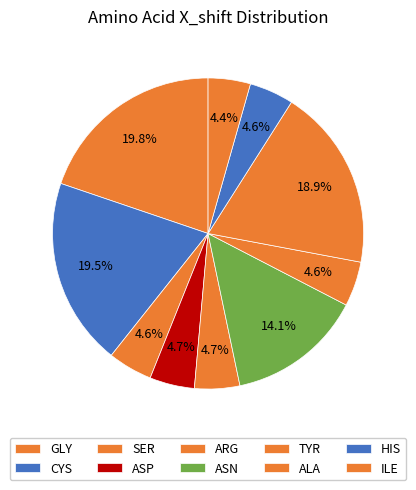

Count the number of slices in the pie.

10